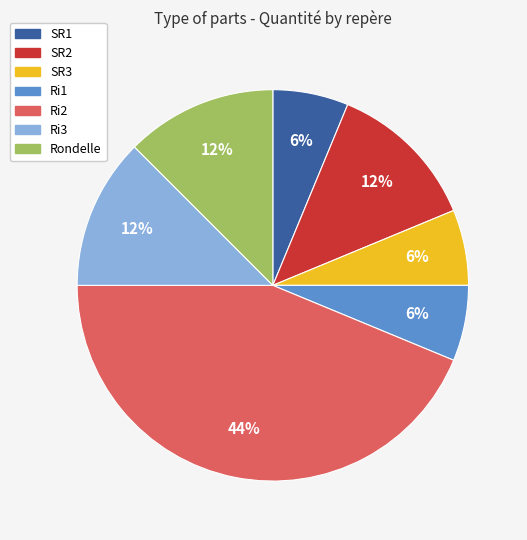

To the nearest percent, what is the average slice percentage?

14%